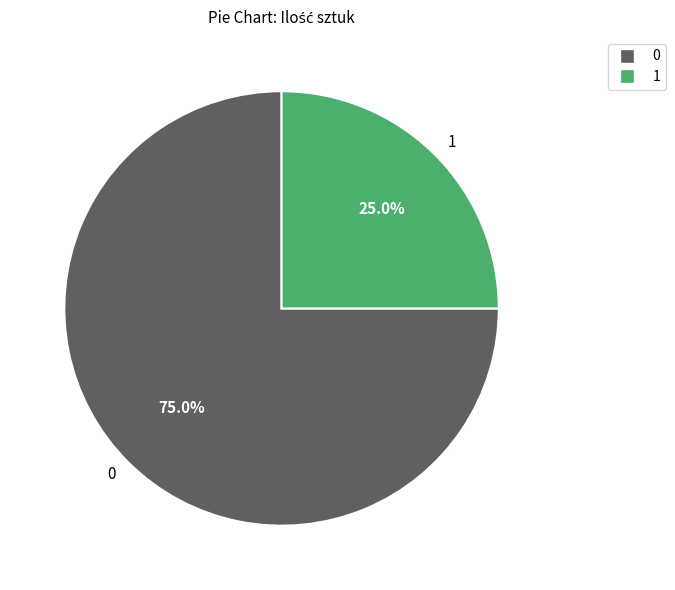

What is the ratio of the value at 0 to the value at 1?

3.0